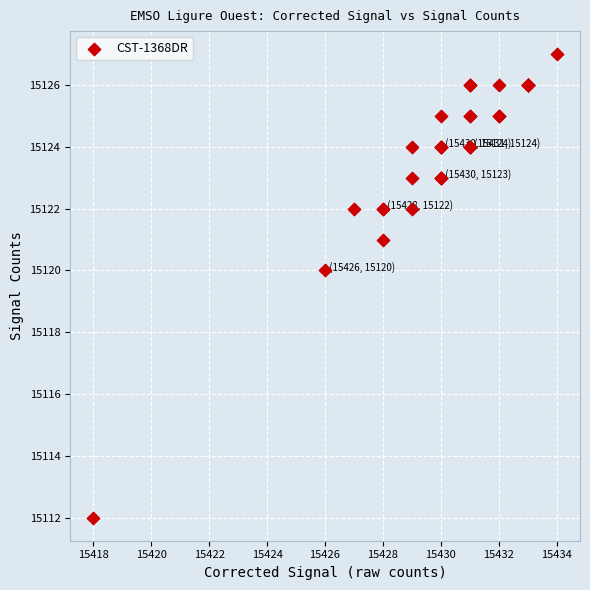

What Y value in the scatter plot is closest to 15119?

15120